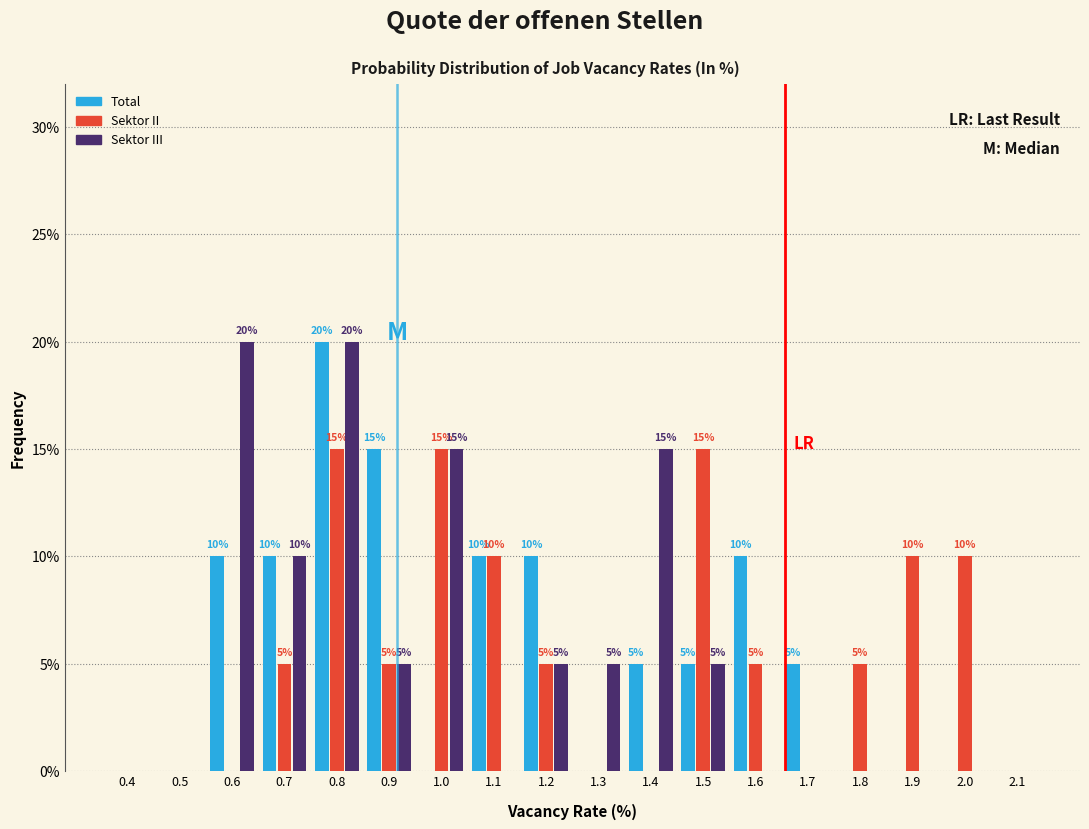

Reading left to right, extract all data points from this chart.

Total: 0.4=0	0.5=0	0.6=10	0.7=10	0.8=20	0.9=15	1.0=0	1.1=10	1.2=10	1.3=0	1.4=5	1.5=5	1.6=10	1.7=5	1.8=0	1.9=0	2.0=0	2.1=0
Sektor II: 0.4=0	0.5=0	0.6=0	0.7=5	0.8=15	0.9=5	1.0=15	1.1=10	1.2=5	1.3=0	1.4=0	1.5=15	1.6=5	1.7=0	1.8=5	1.9=10	2.0=10	2.1=0
Sektor III: 0.4=0	0.5=0	0.6=20	0.7=10	0.8=20	0.9=5	1.0=15	1.1=0	1.2=5	1.3=5	1.4=15	1.5=5	1.6=0	1.7=0	1.8=0	1.9=0	2.0=0	2.1=0